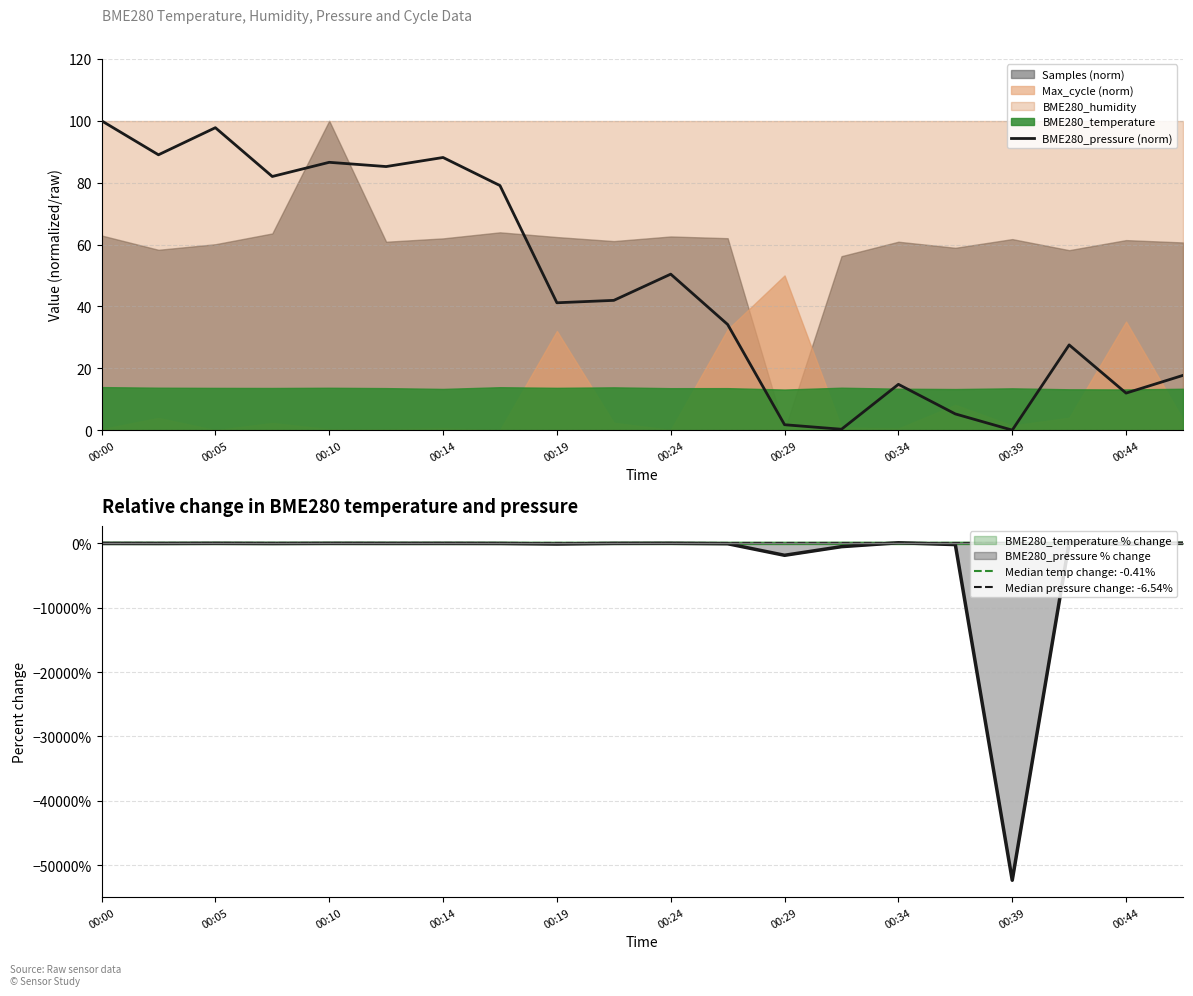

Count the number of values greater than 41.

11